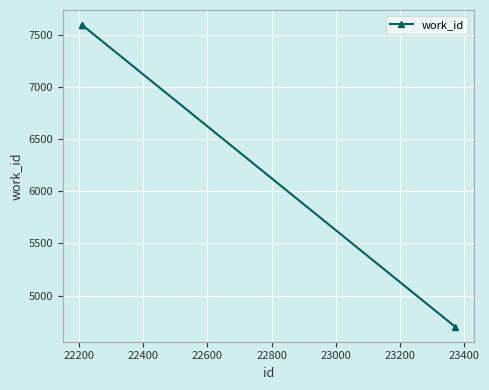

What is the value of the 3rd point from the left?

4702